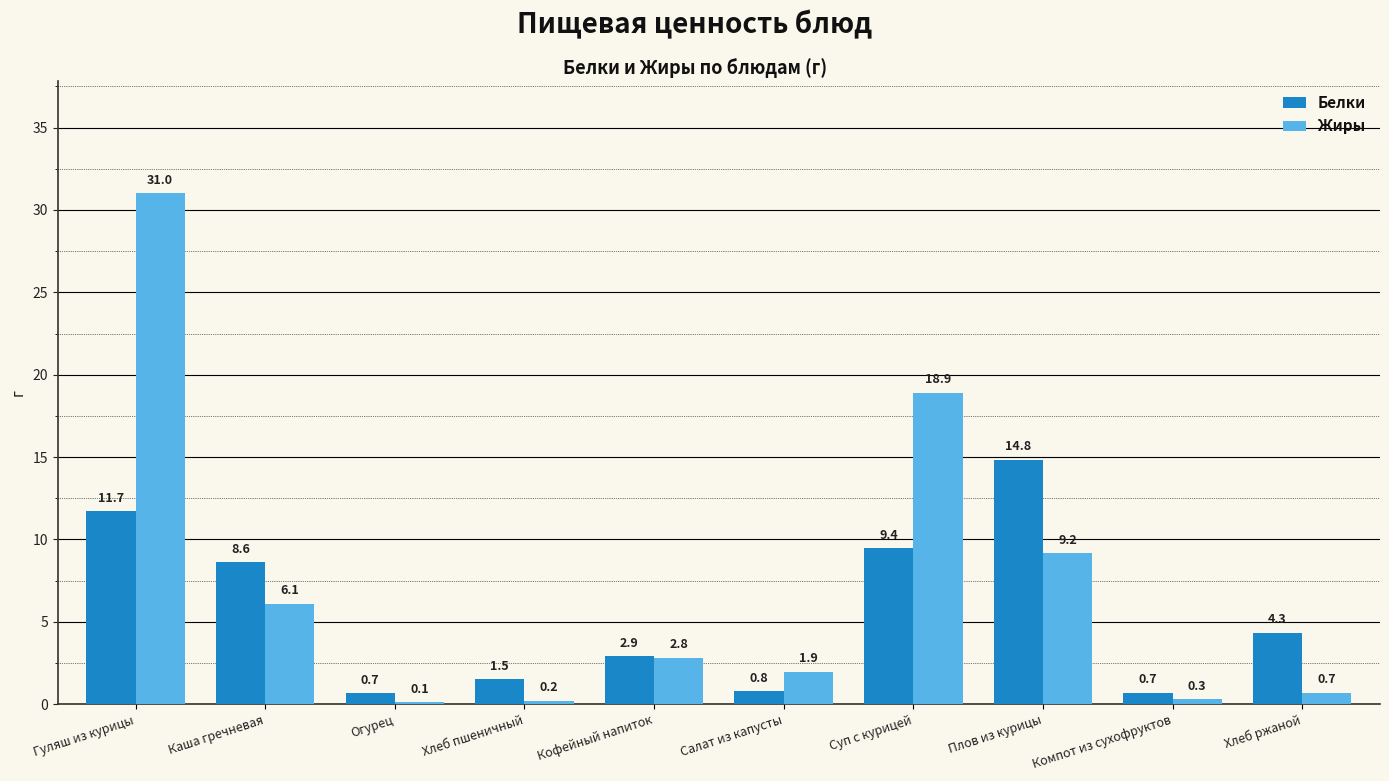

True or false: Жиры has a value of 5.2 at Плов из курицы.

False